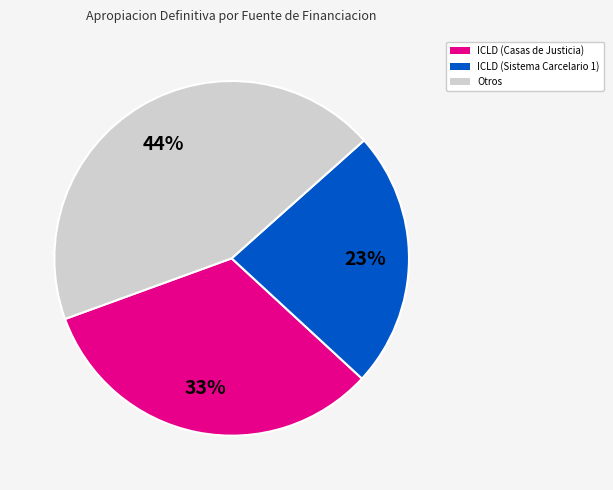

Is there a majority slice in this chart?

No